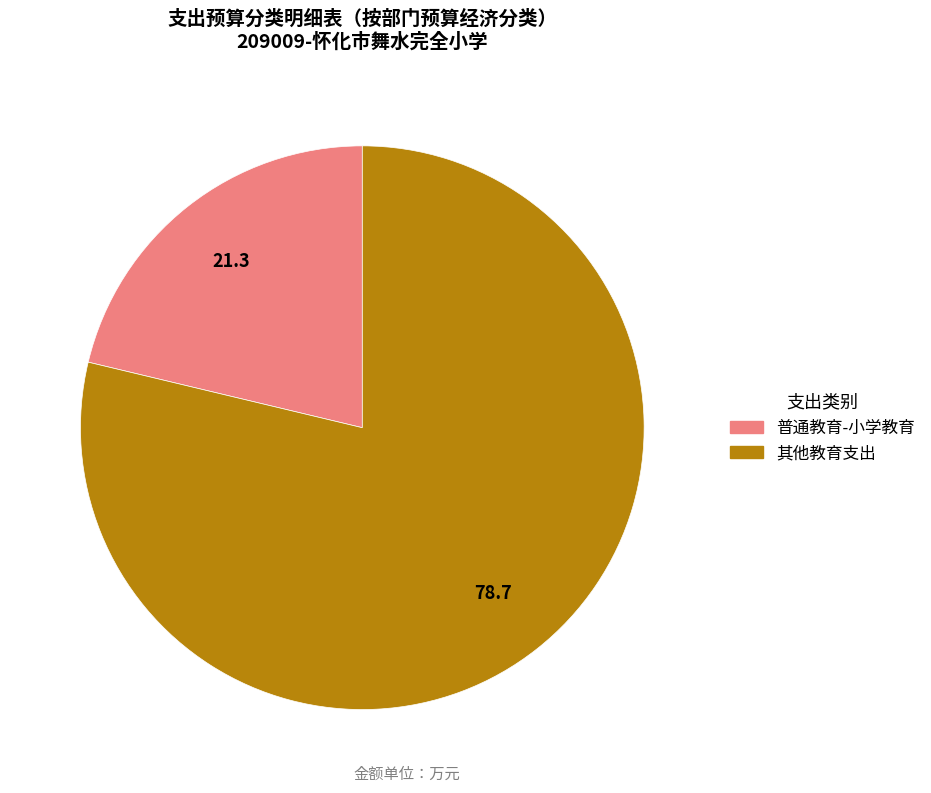

Rank the categories by value from lowest to highest.

普通教育-小学教育, 其他教育支出